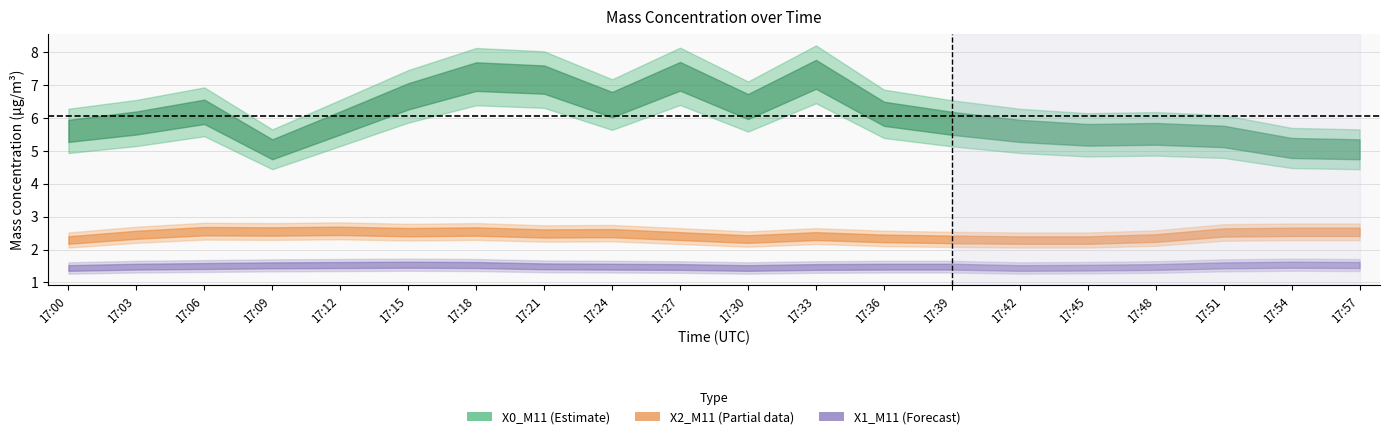

Is the value of X1_M11 at 17:51 greater than the value of X2_M11 at 17:24?

No